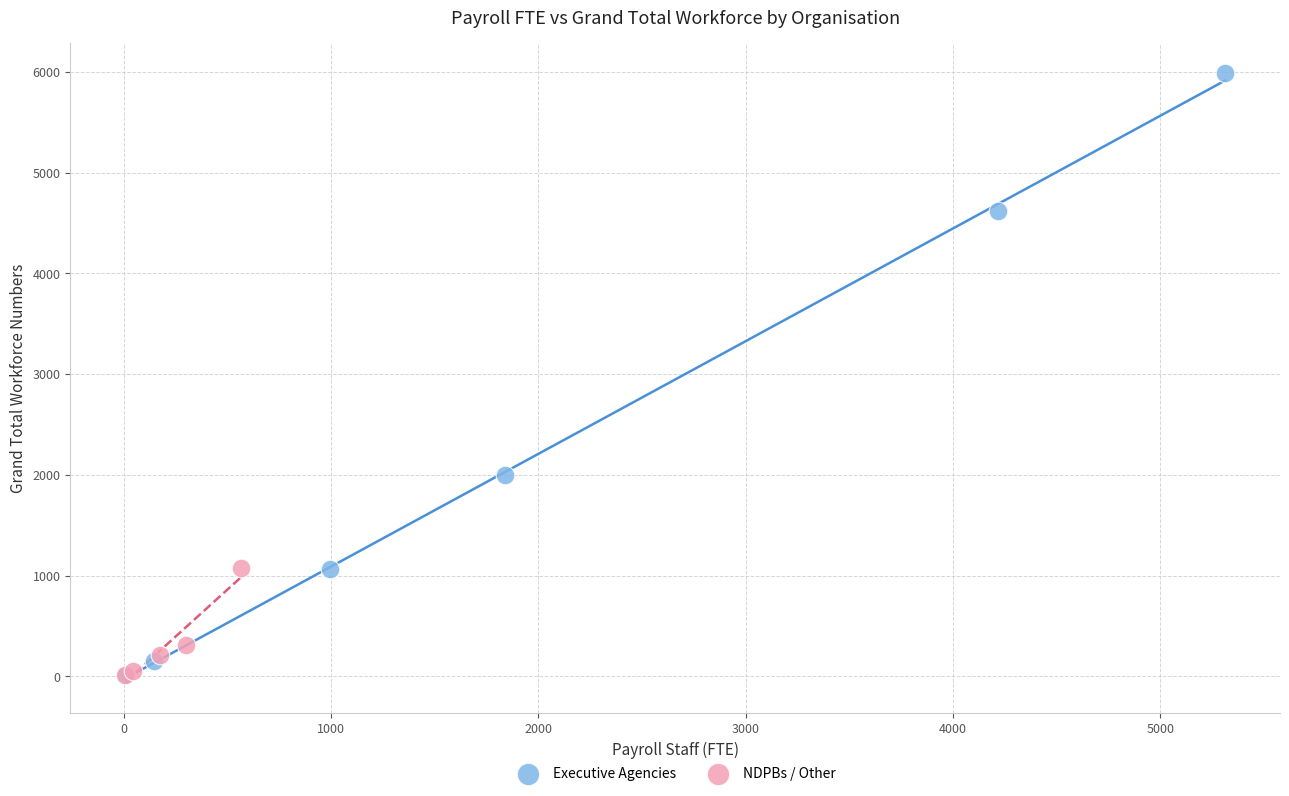

Which series has the widest spread of Y values?

Executive Agencies